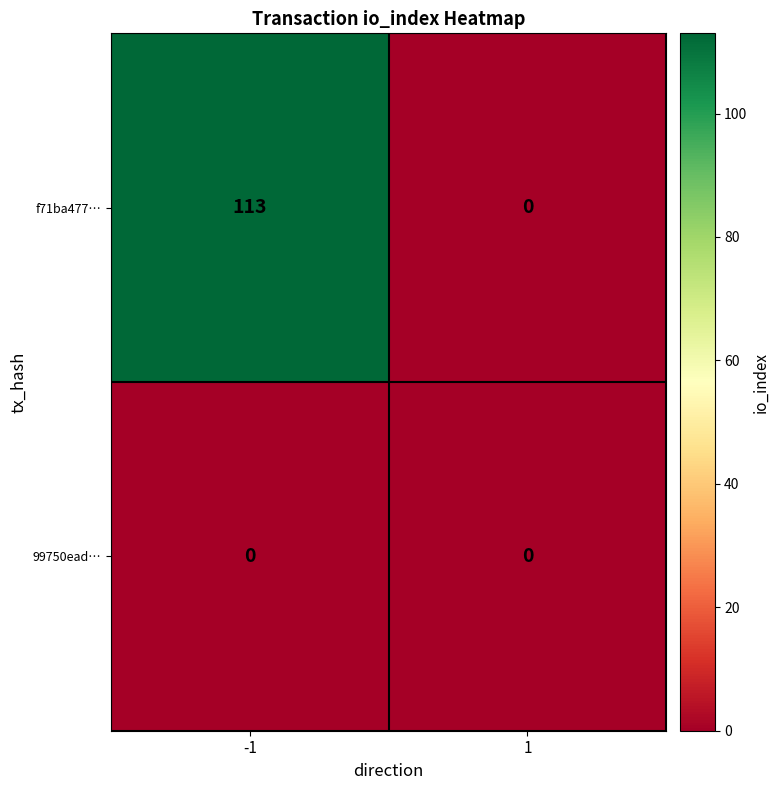

How many categories are shown in the chart?

2